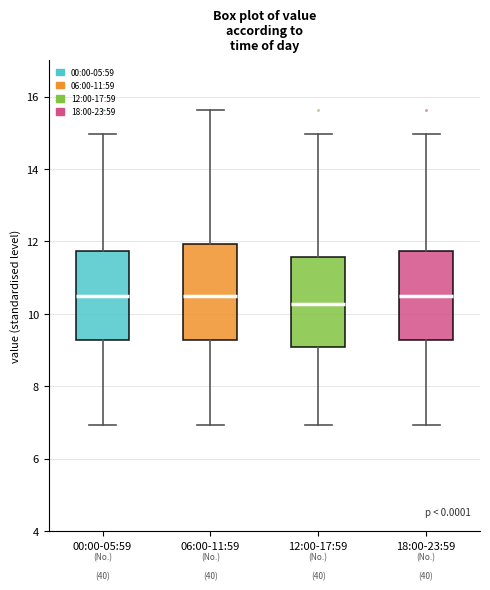

Reading left to right, read every box against the y-axis: the position of its median line, the range the box covers, and the ends of its whiskers. The values are not printed on the chart, so give them approximately, as read against the axis.

00:00-05:59: median 10.4, box 9.2 to 11.8, whiskers 7.0 to 15.0
06:00-11:59: median 10.4, box 9.2 to 12.0, whiskers 7.0 to 15.6
12:00-17:59: median 10.2, box 9.0 to 11.6, whiskers 7.0 to 15.0
18:00-23:59: median 10.4, box 9.2 to 11.8, whiskers 7.0 to 15.0